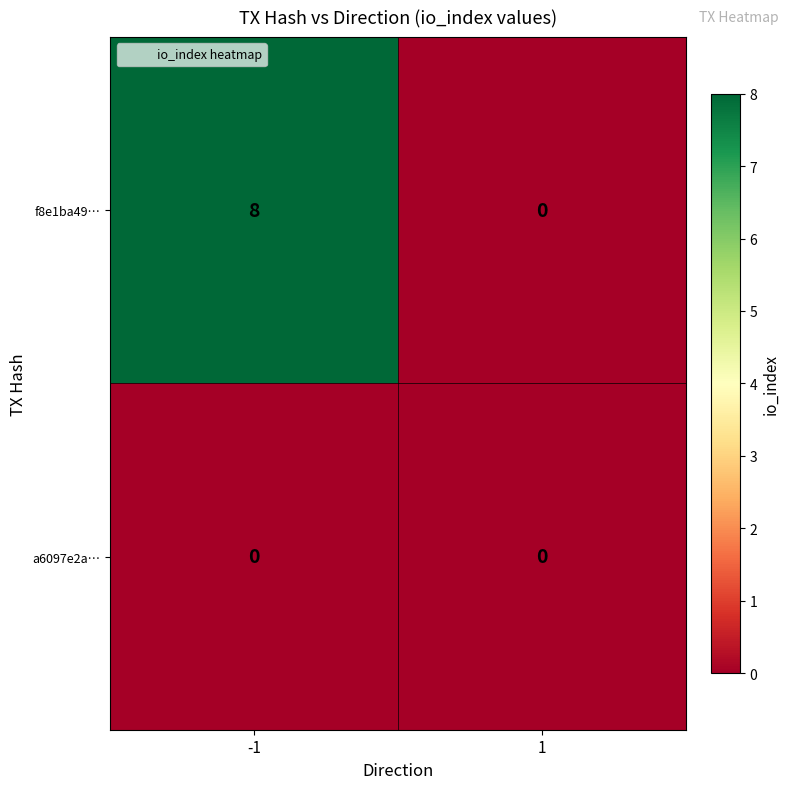

Which label corresponds to the largest value in the chart?

-1